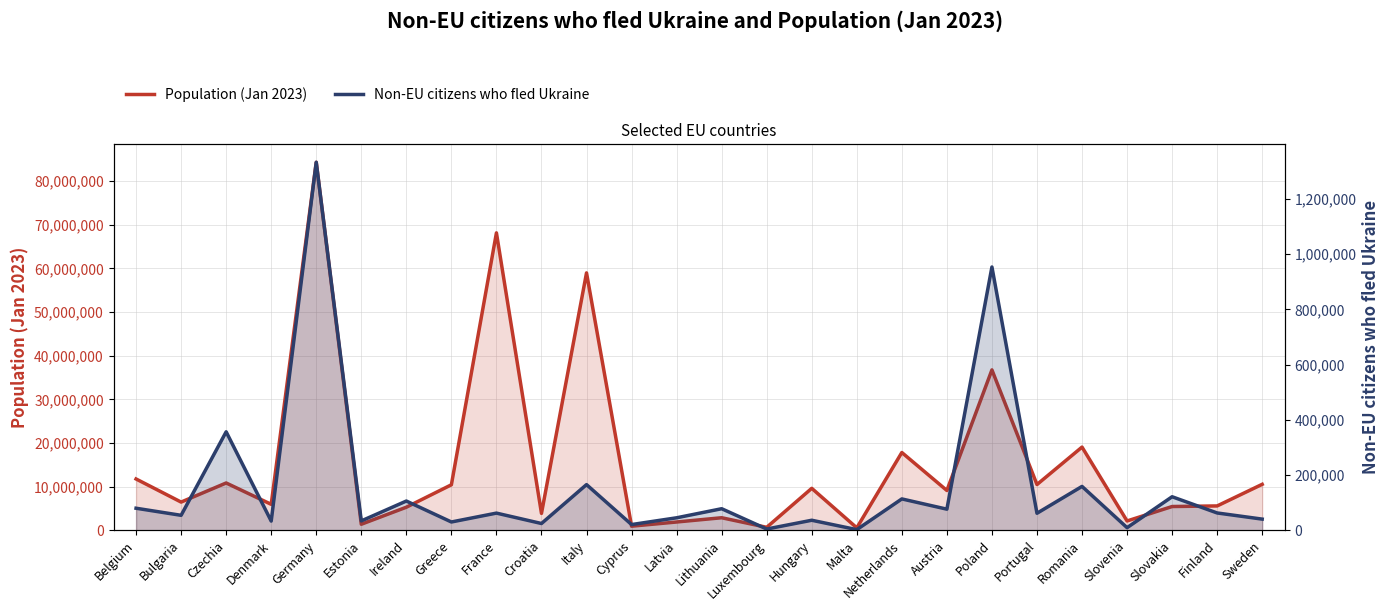

What position from the right is Luxembourg?

12